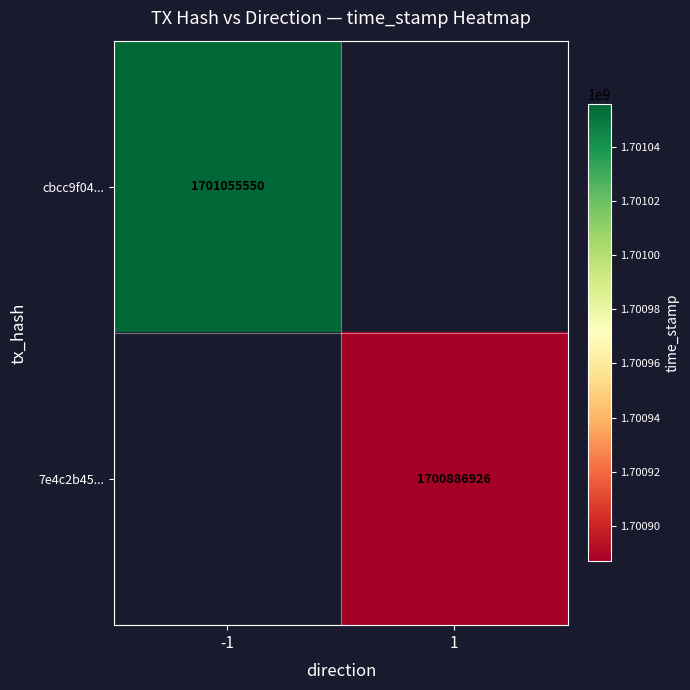

At which category does the chart reach its peak across all series?

-1